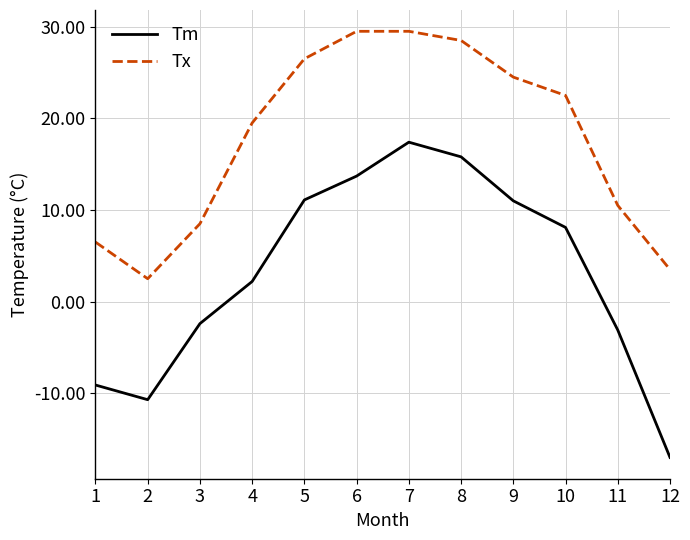

True or false: Tx and Tm cross at least once.

False